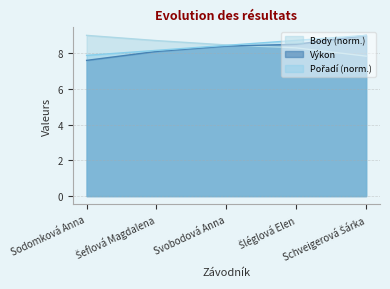

At Schveigerová Šárka, list the series in order from largest to smallest.

Pořadí, Výkon, Body